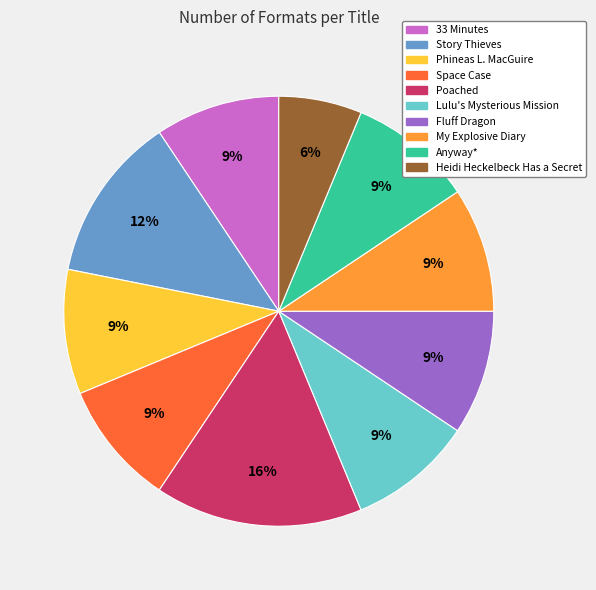

What percentage is the Poached slice, to the nearest percent?

16%